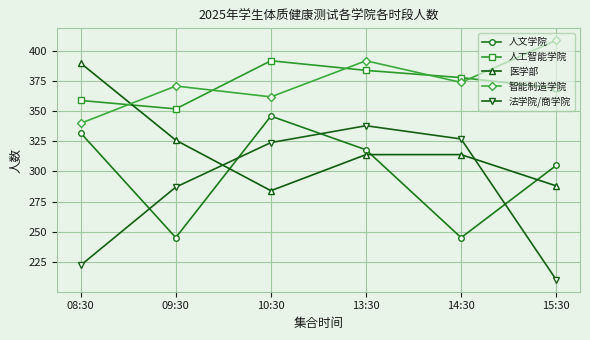

What is the greatest value displayed?

409